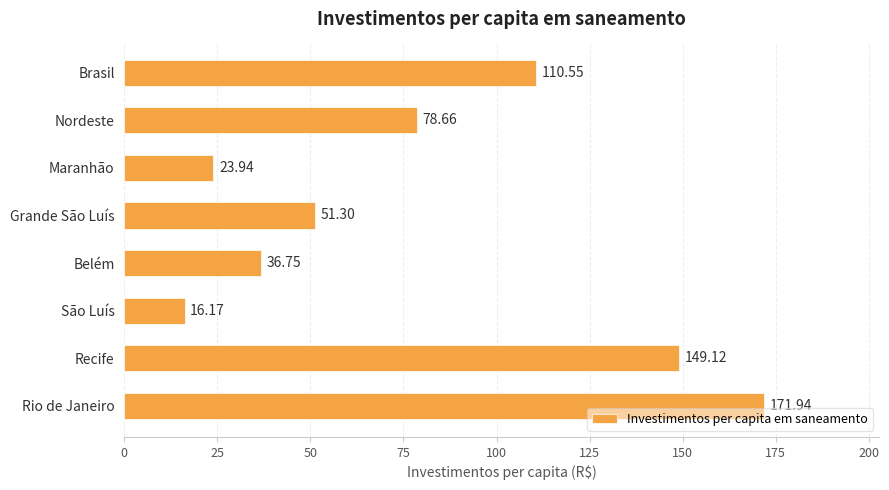

Where is the data nearest to the value 94?

Nordeste